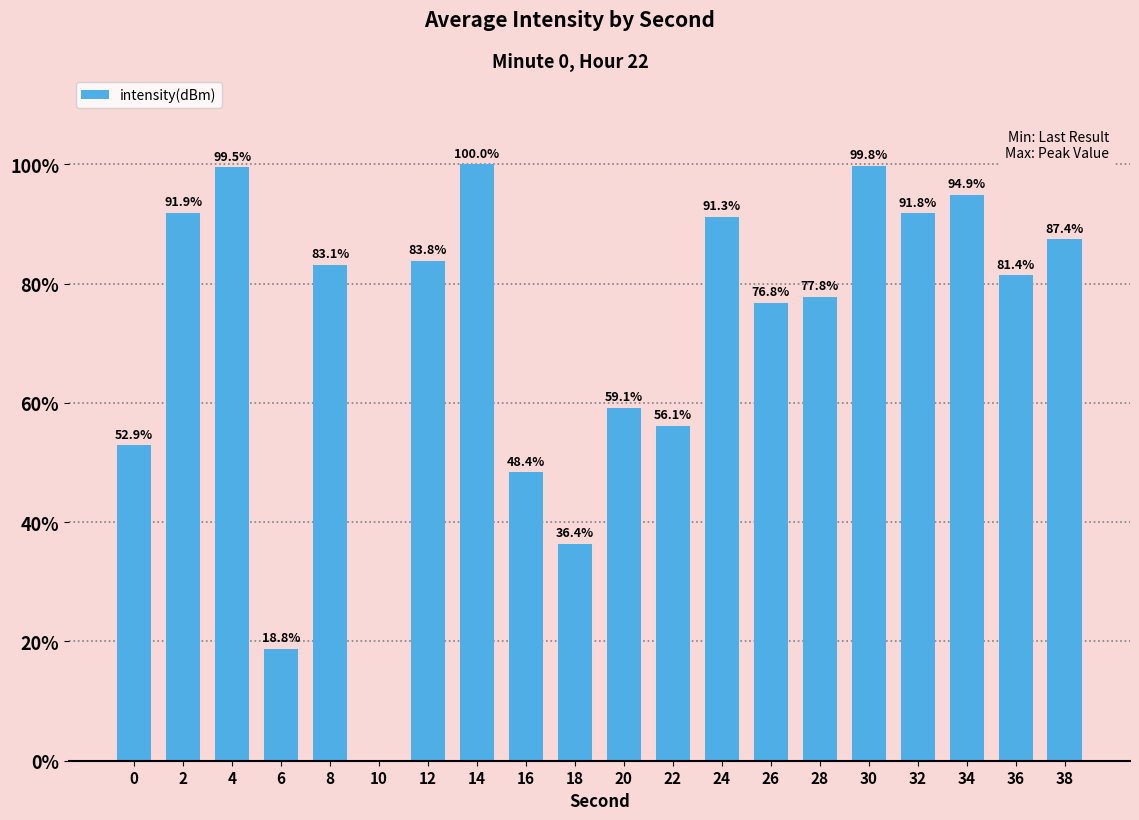

What is the maximum value shown in the chart?

100.0